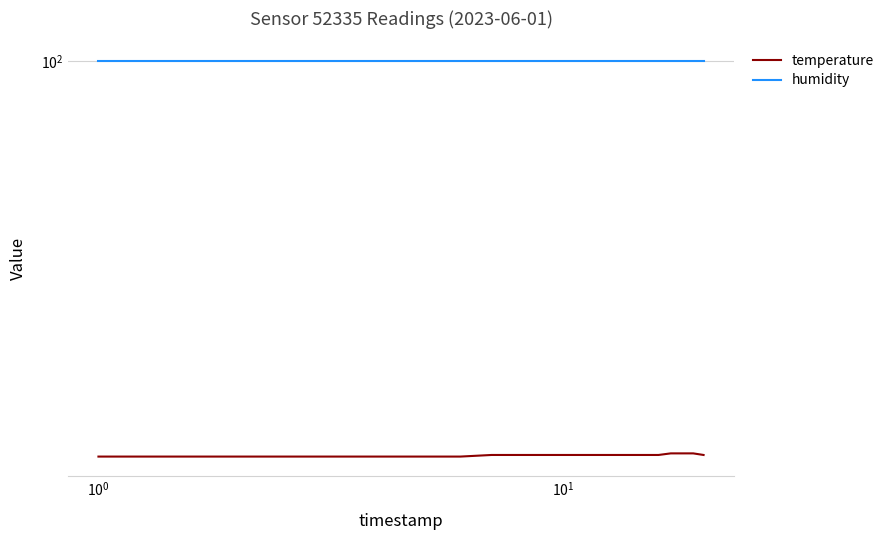

True or false: temperature has more than 2 interior local peaks.

False